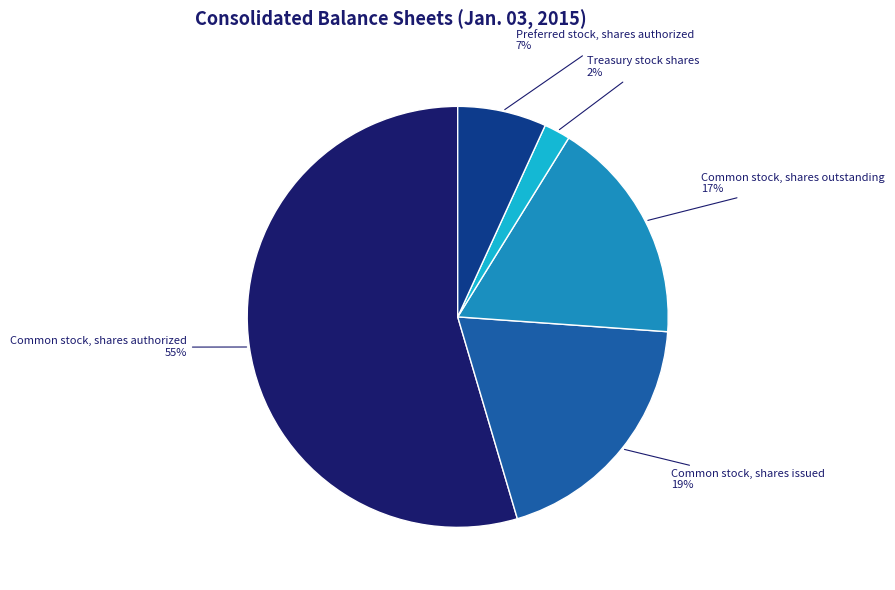

Is there any slice that represents more than half of the pie?

Yes